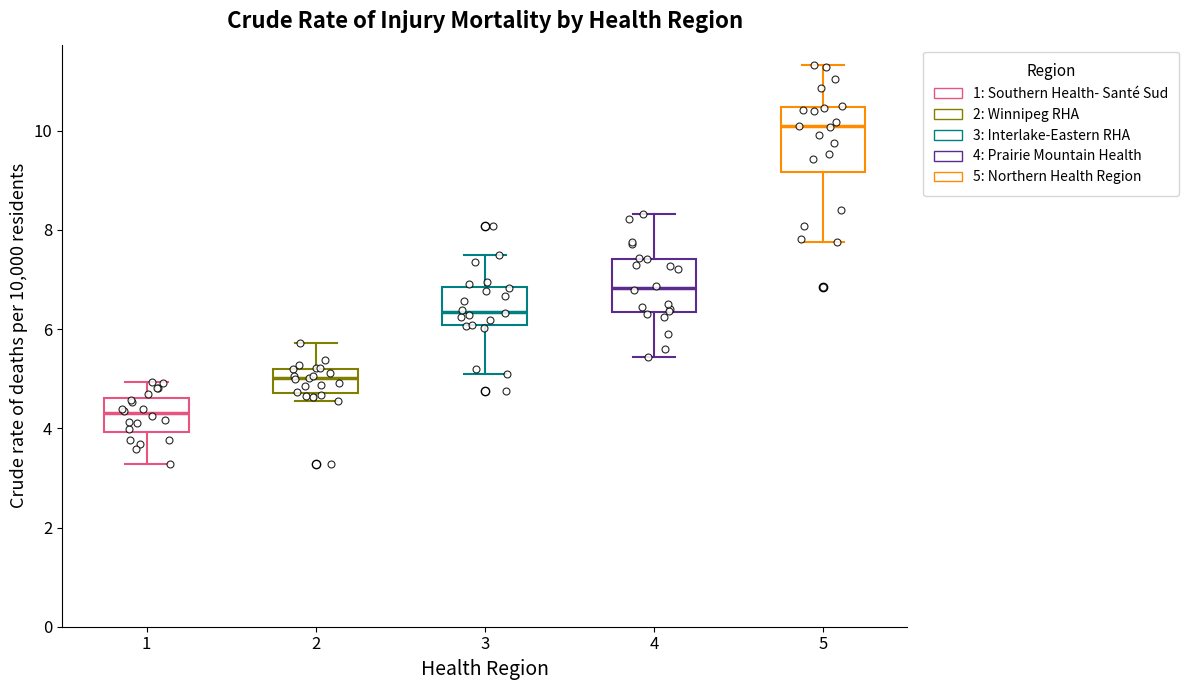

Where is the lower edge of the box at x = 5 on the y-axis? The values are not printed on the chart, so give them approximately, as read against the axis.

9.2